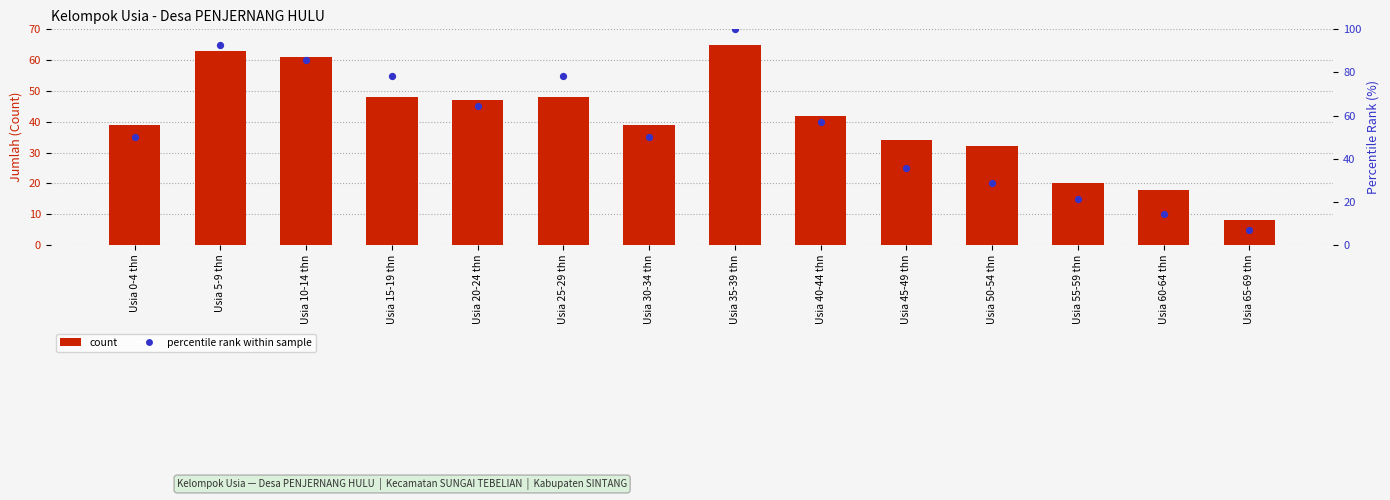

Which series contains the lowest Y value?

percentile rank within sample